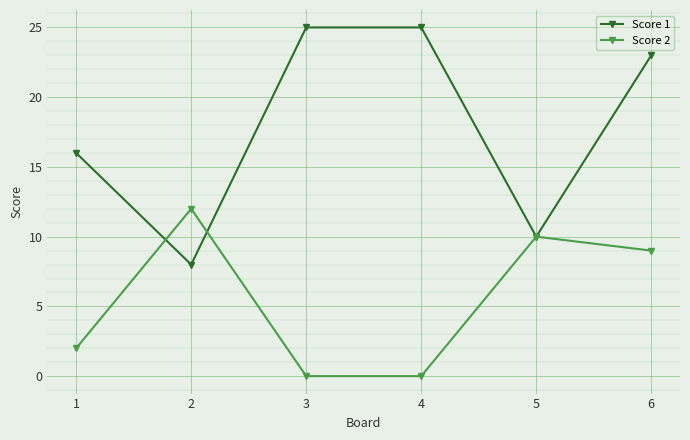

How many categories are shown in the chart?

6